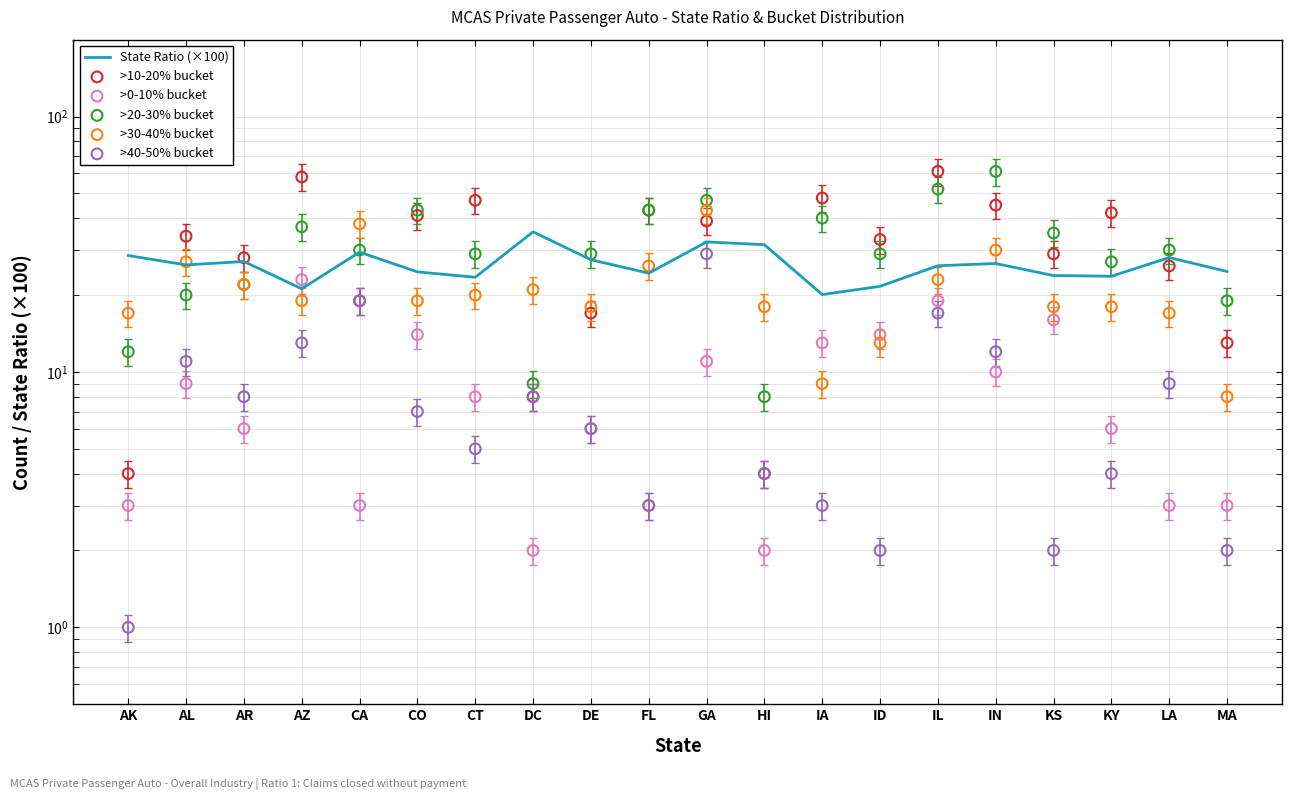

Which series contains the highest Y value?

>10-20% bucket